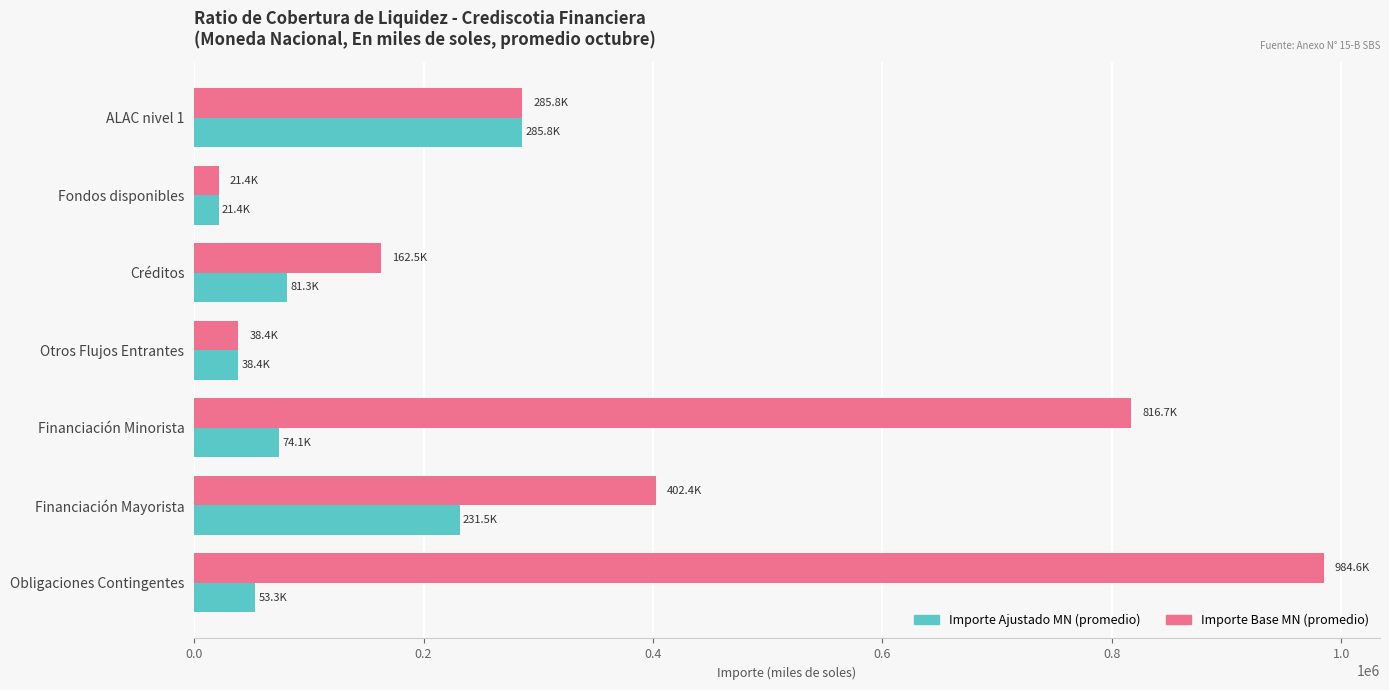

What are all the series names shown in the legend?

Importe Ajustado MN (promedio), Importe Base MN (promedio)